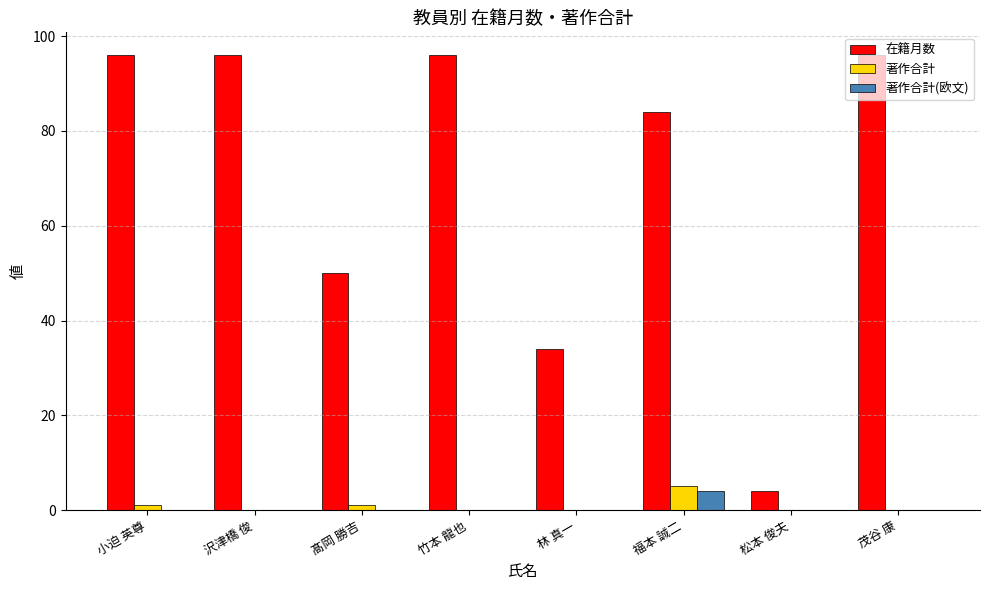

Which series changed the most between 小迫 英尊 and 髙岡 勝吉?

在籍月数